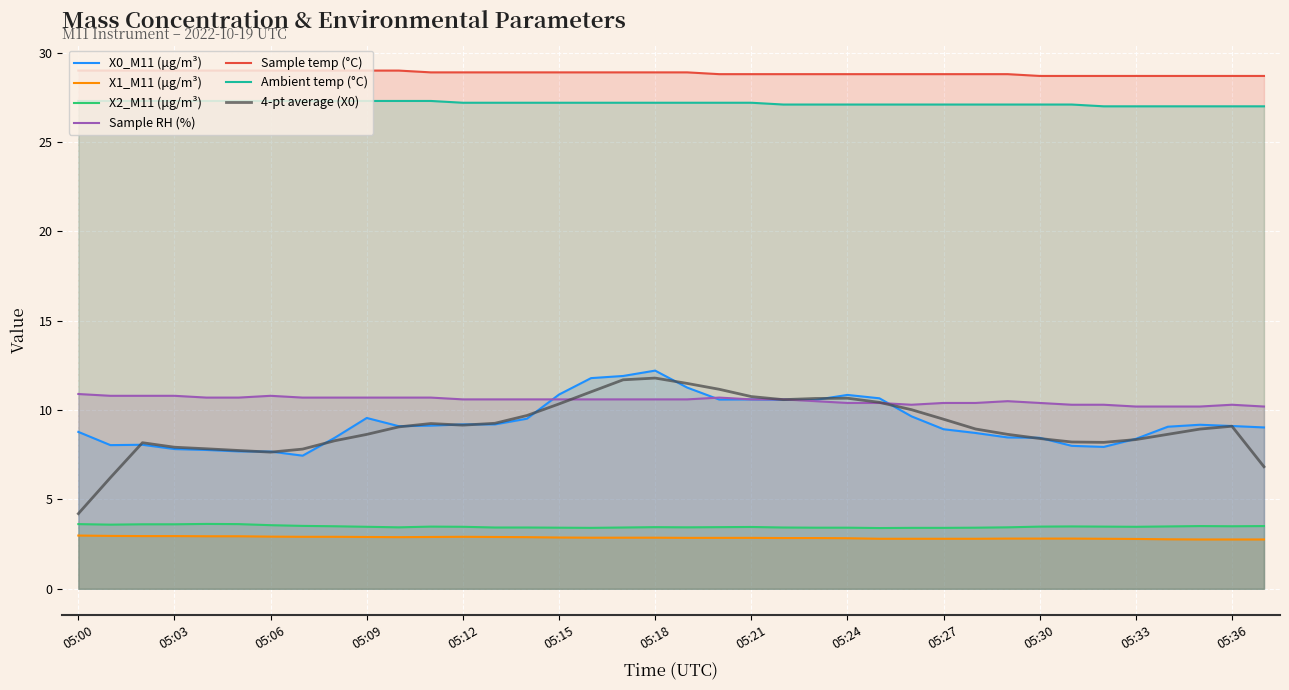

Is it true that X0_M11 (μg/m³) equals 10.7 at 05:25?

True